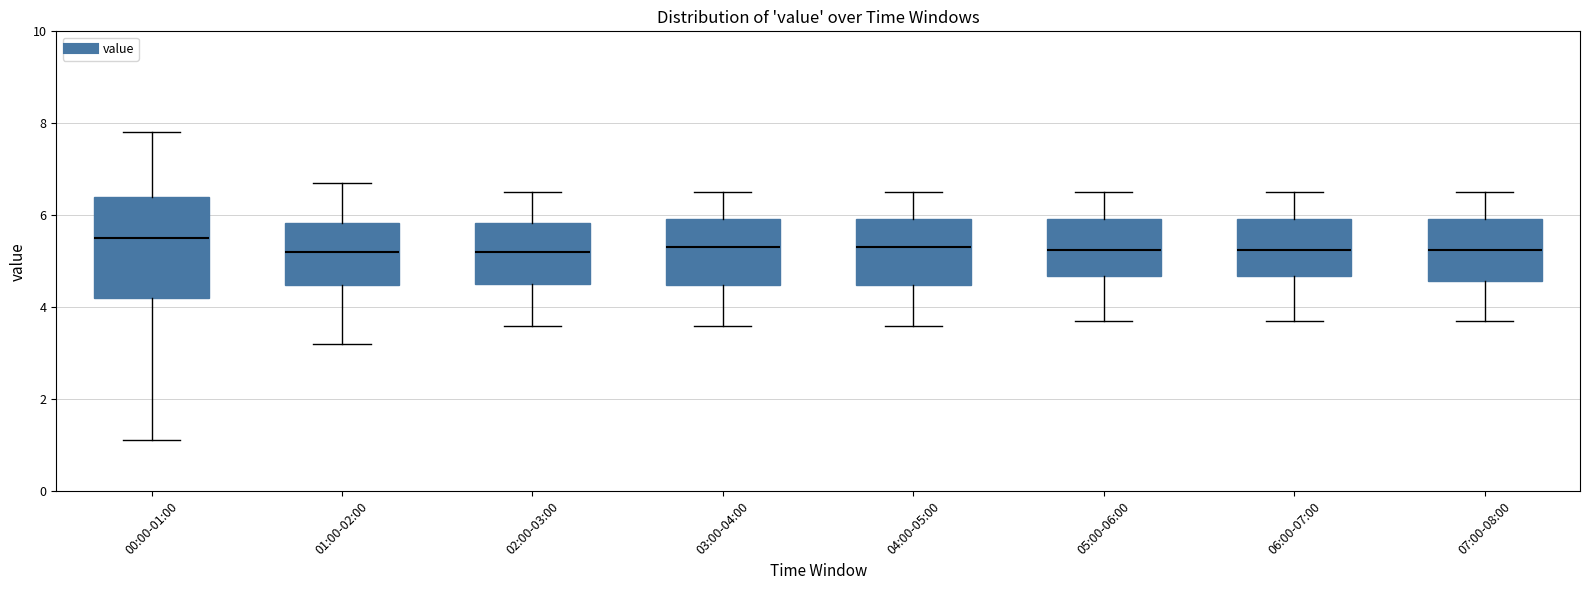

Where does the lower whisker of the box for 01:00-02:00 end on the y-axis? The values are not printed on the chart, so give them approximately, as read against the axis.

3.2